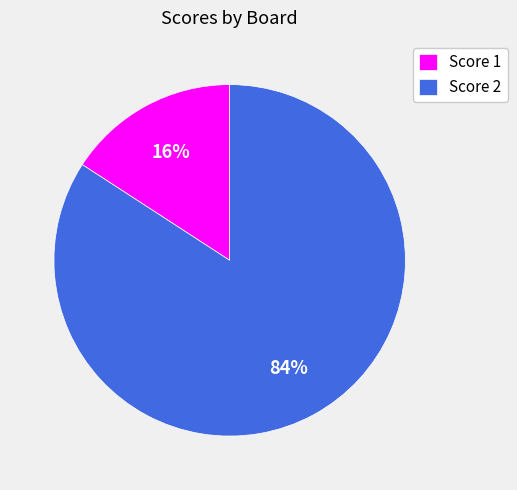

Is it true that Score 2 is 84% of the pie?

True